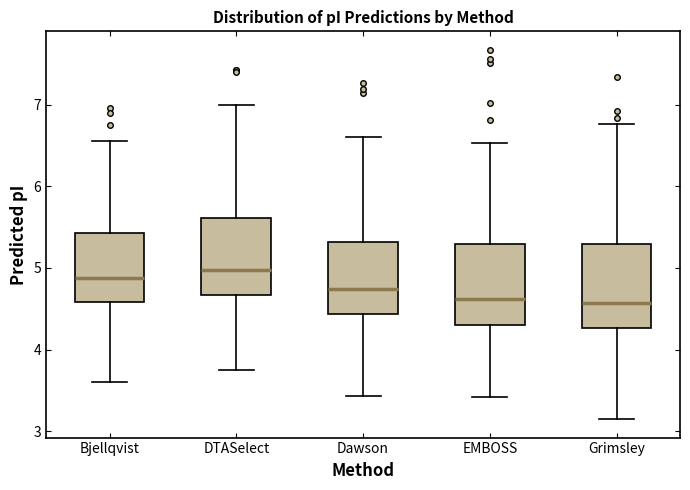

Reading left to right, transcribe this box plot: for each box, give where its median line is, the range the box spans, and where its two whiskers end, as read against the y-axis. The values are not printed on the chart, so give them approximately, as read against the axis.

Bjellqvist: median 4.9, box 4.6 to 5.4, whiskers 3.6 to 6.6
DTASelect: median 5.0, box 4.7 to 5.6, whiskers 3.7 to 7.0
Dawson: median 4.7, box 4.4 to 5.3, whiskers 3.4 to 6.6
EMBOSS: median 4.6, box 4.3 to 5.3, whiskers 3.4 to 6.5
Grimsley: median 4.6, box 4.3 to 5.3, whiskers 3.1 to 6.8